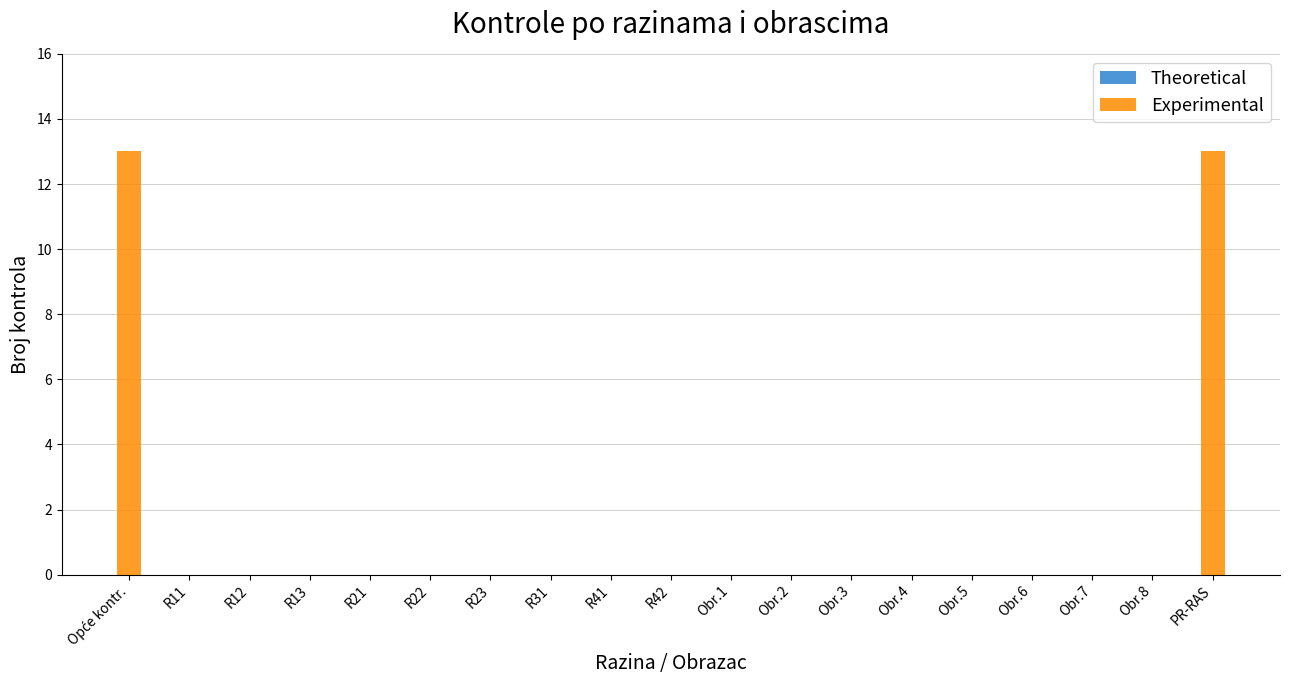

Between PR-RAS and R41, which is larger?

PR-RAS